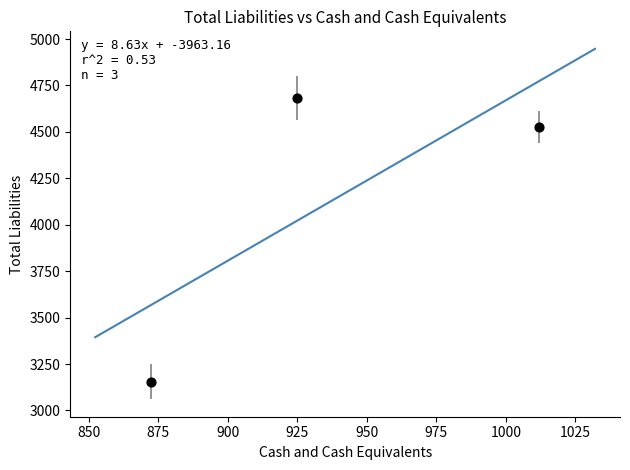

What Y value in the scatter plot is closest to 3919?

4525.4